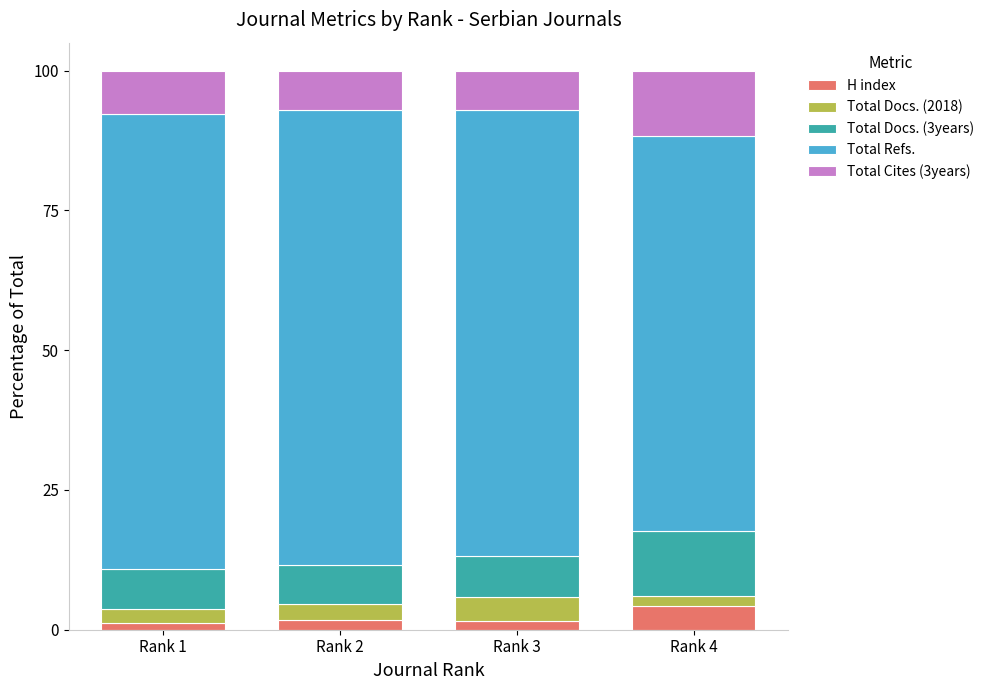

How many bars are there in total?

4